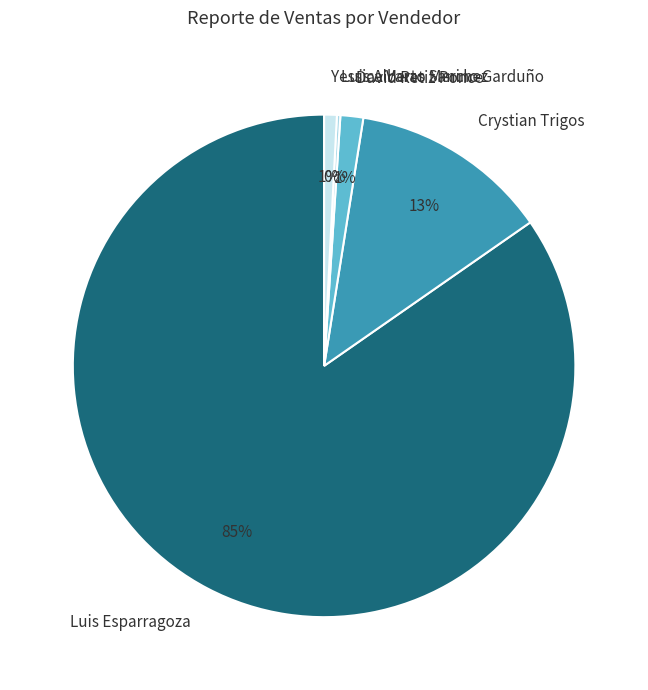

Which has a higher value, Luis Esparragoza or David Retiz Ponce?

Luis Esparragoza